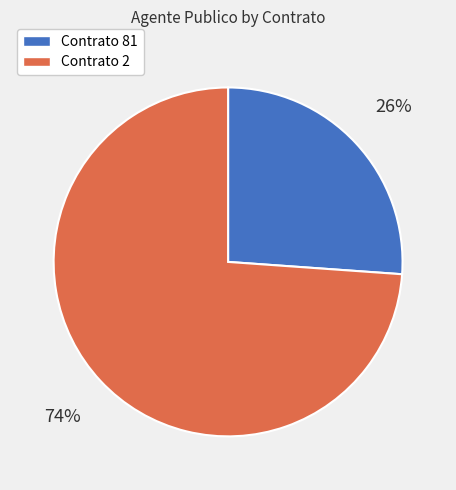

How many segments does this pie chart have?

2